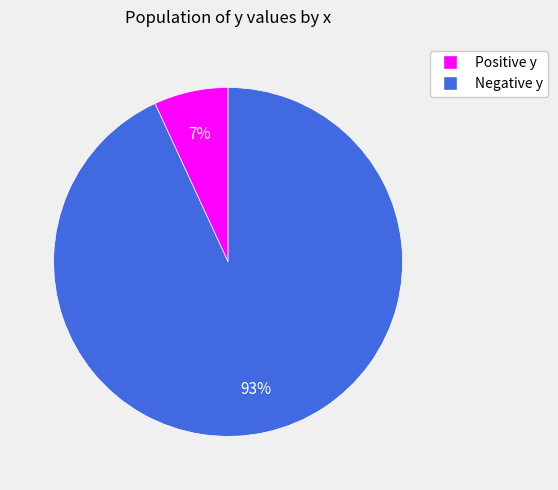

To the nearest percent, what is the average slice percentage?

50%